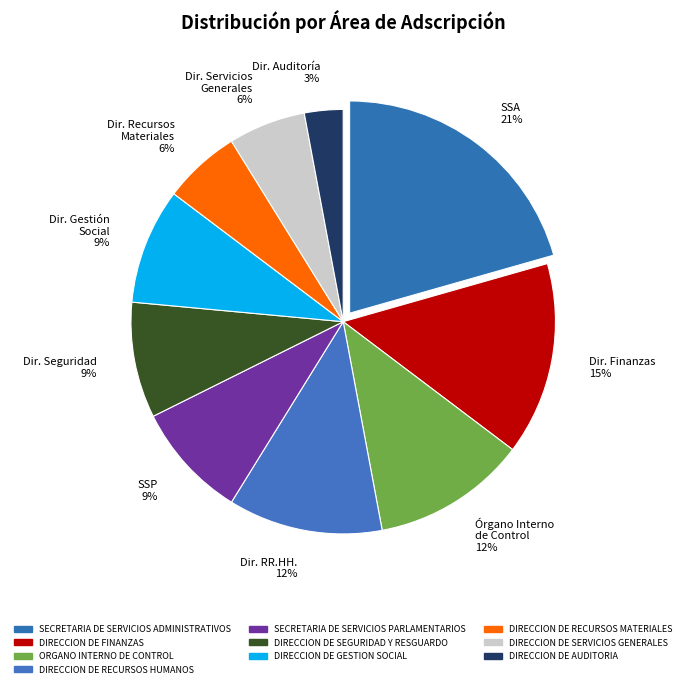

Does Dir. Gestión Social 9% represent more than half of the total?

No